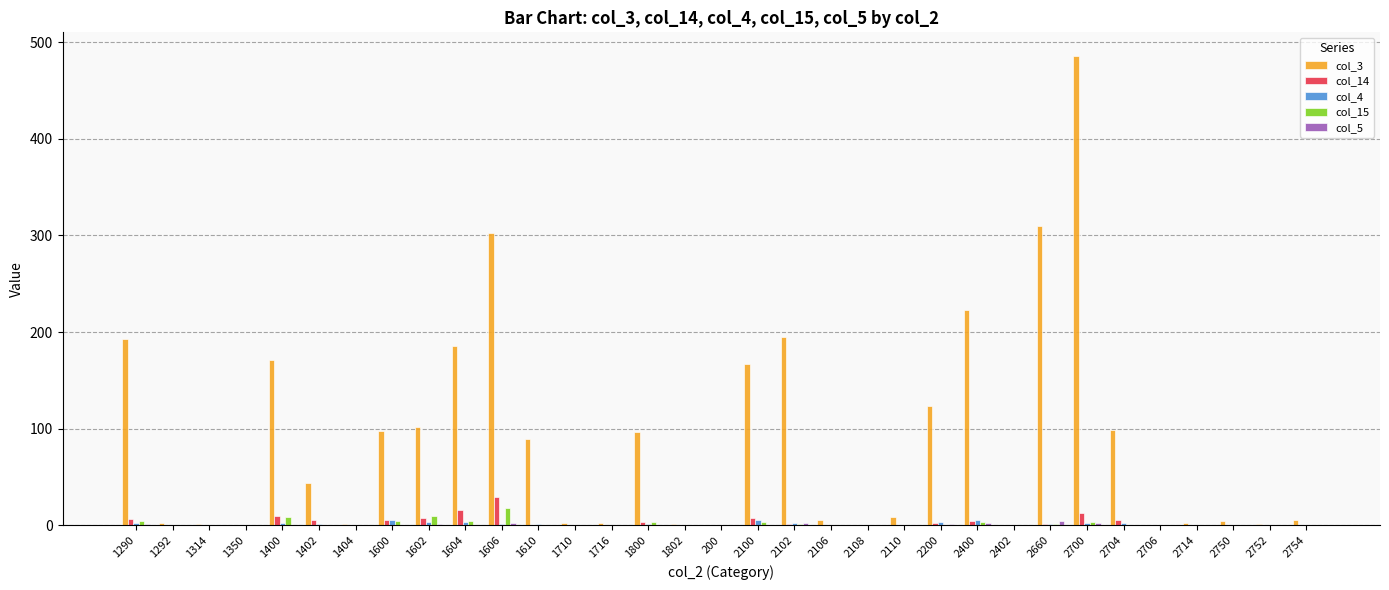

How many values in the col_15 series exceed 0?

12